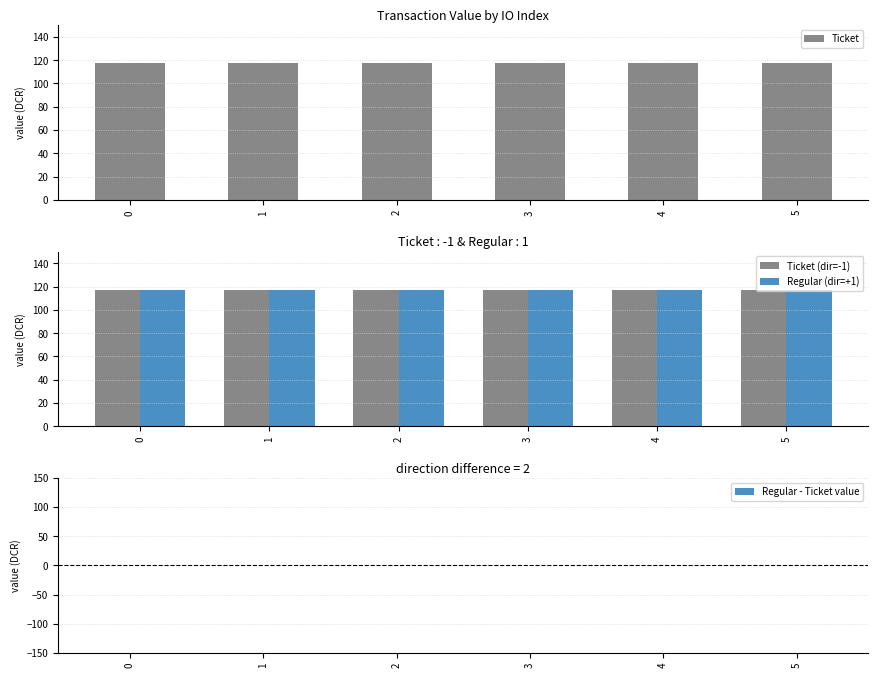

Which series has the largest range (max minus min)?

Ticket